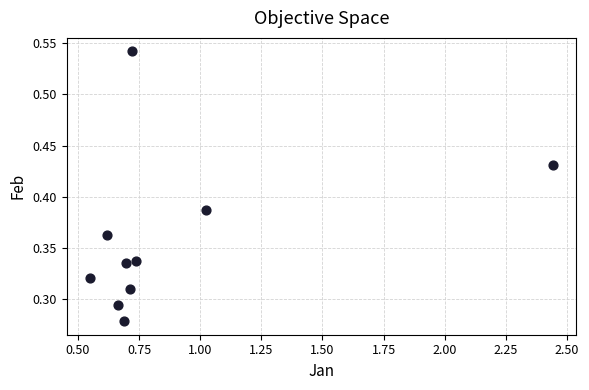

What is the average X value?

0.9